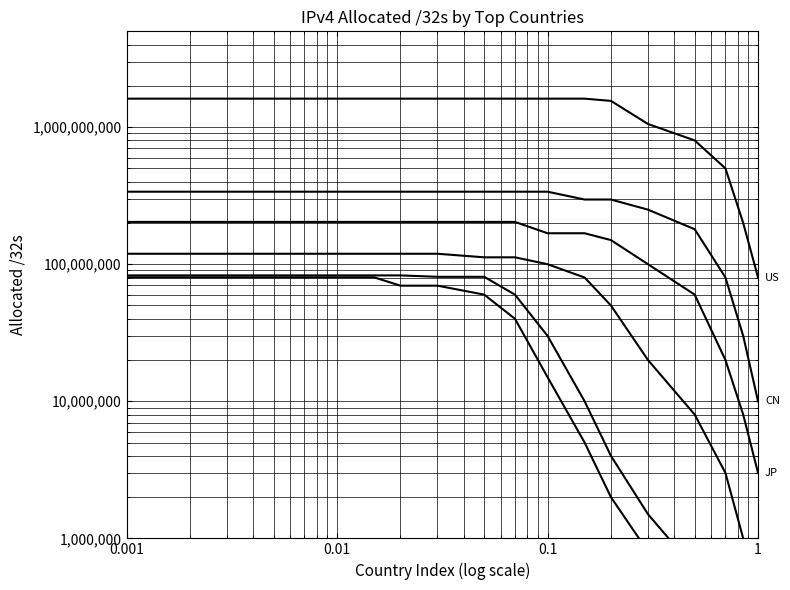

Is this an area chart (filled region under the line)?

No